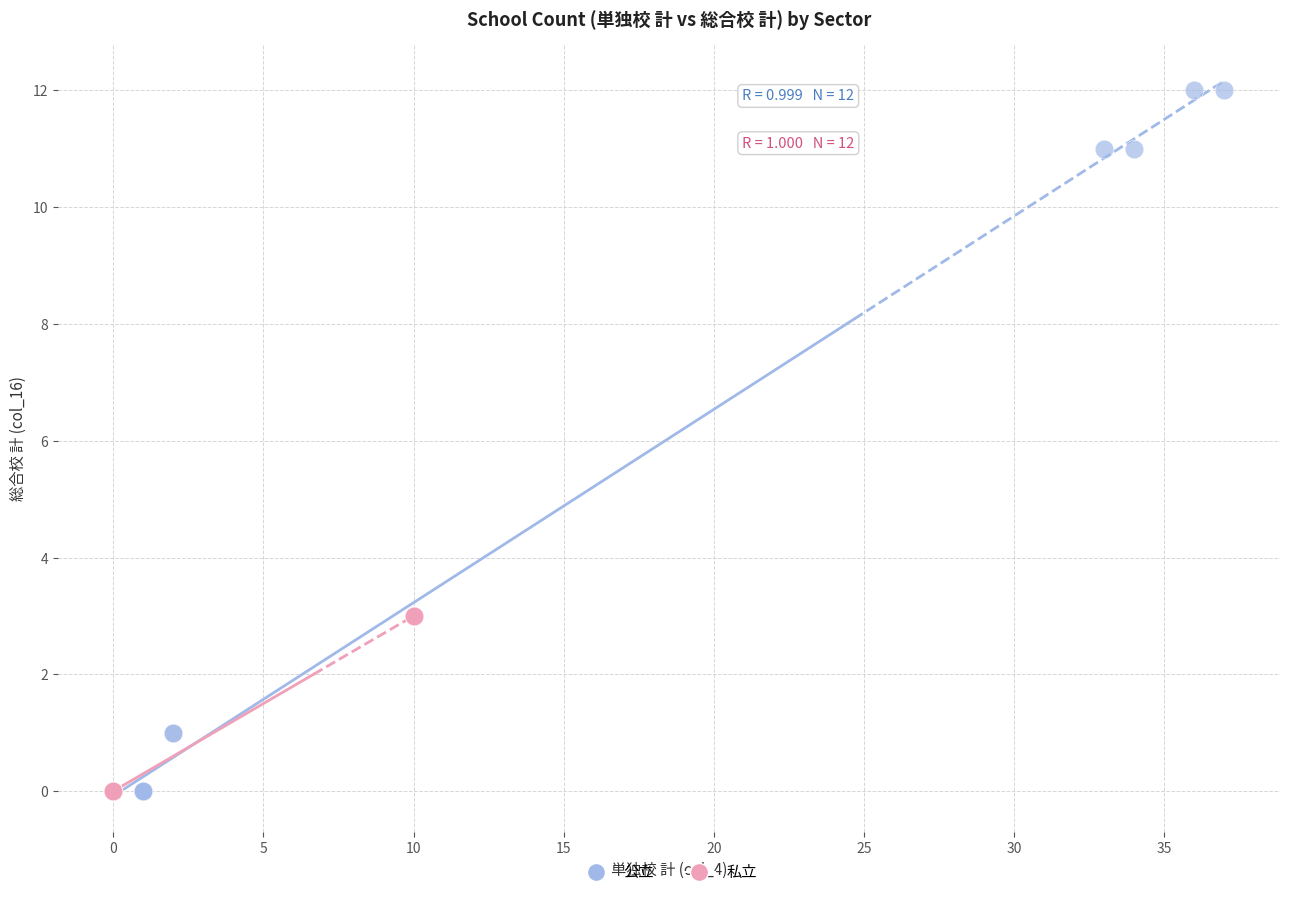

Which series reaches the maximum Y coordinate?

公立